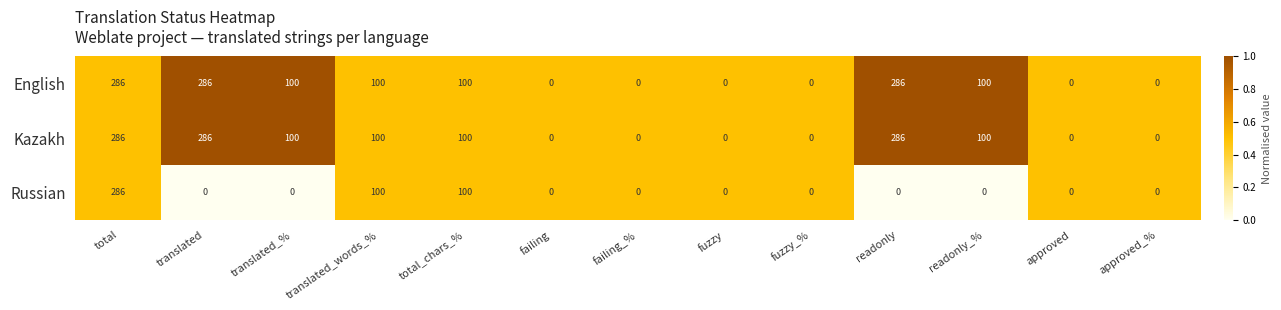

What is the difference between the highest and lowest values at translated?

286